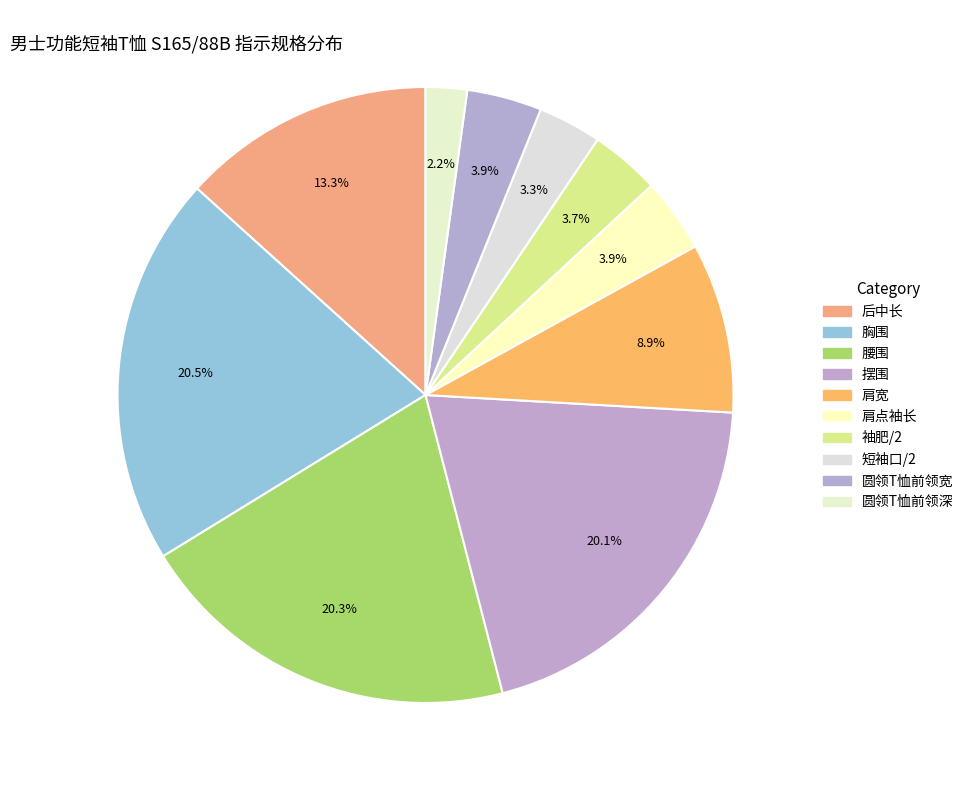

Is it true that 圆领T恤前领宽 is 1% of the pie?

False